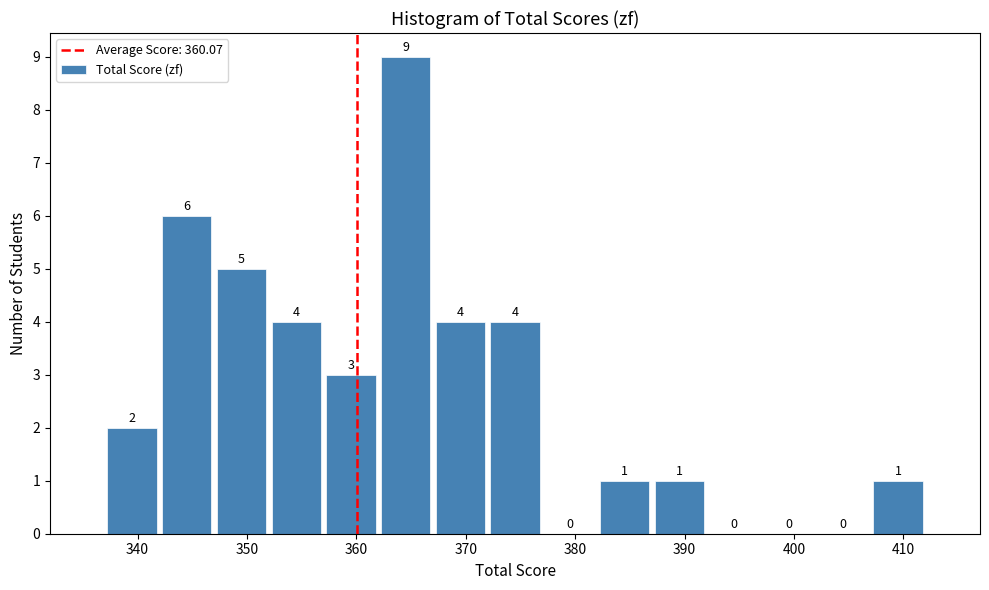

Reading left to right, list every bar in this chart as the range it spans on the x-axis followed by its height.

337 to 342: 2
342 to 347: 6
347 to 352: 5
352 to 357: 4
357 to 362: 3
362 to 367: 9
367 to 372: 4
372 to 377: 4
377 to 382: 0
382 to 387: 1
387 to 392: 1
392 to 397: 0
397 to 402: 0
402 to 407: 0
407 to 412: 1